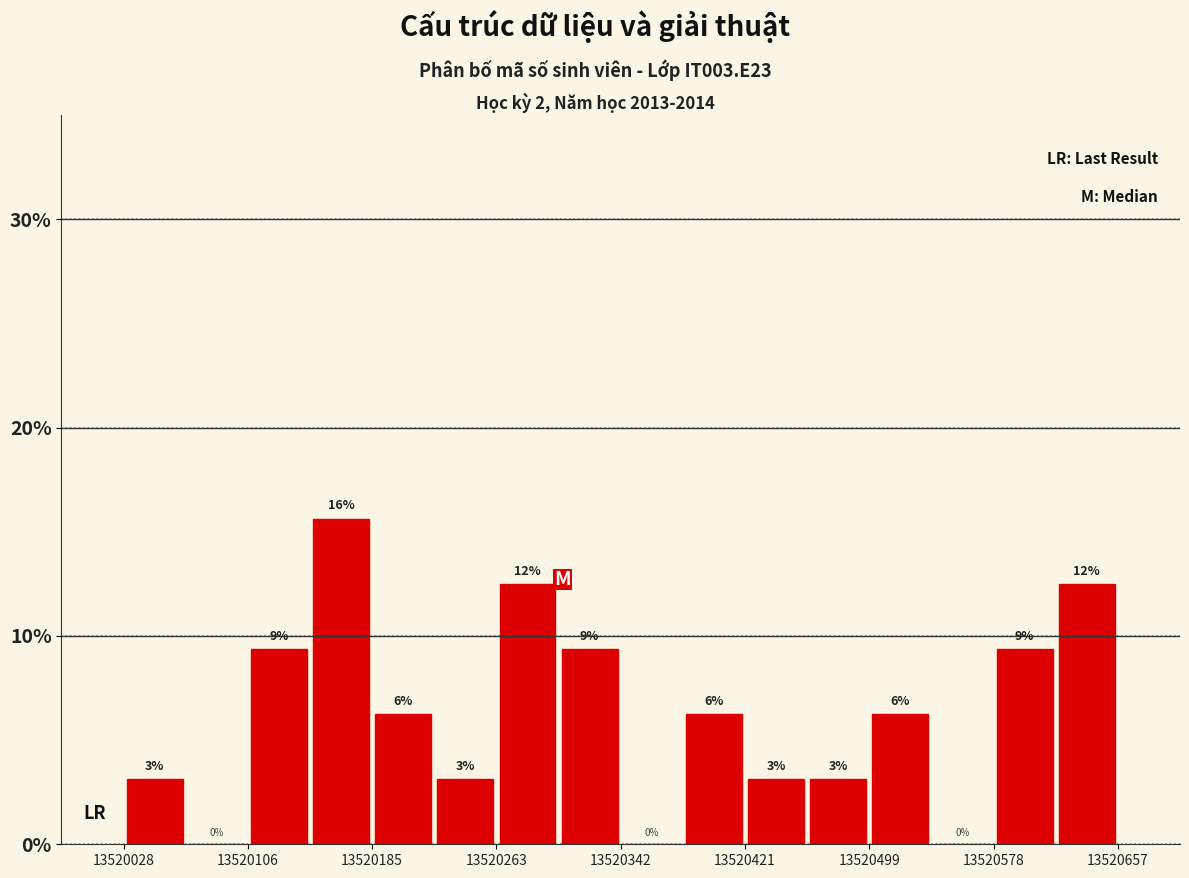

Read against the x-axis, roughly where is the centre of the tallest bar?

13520170